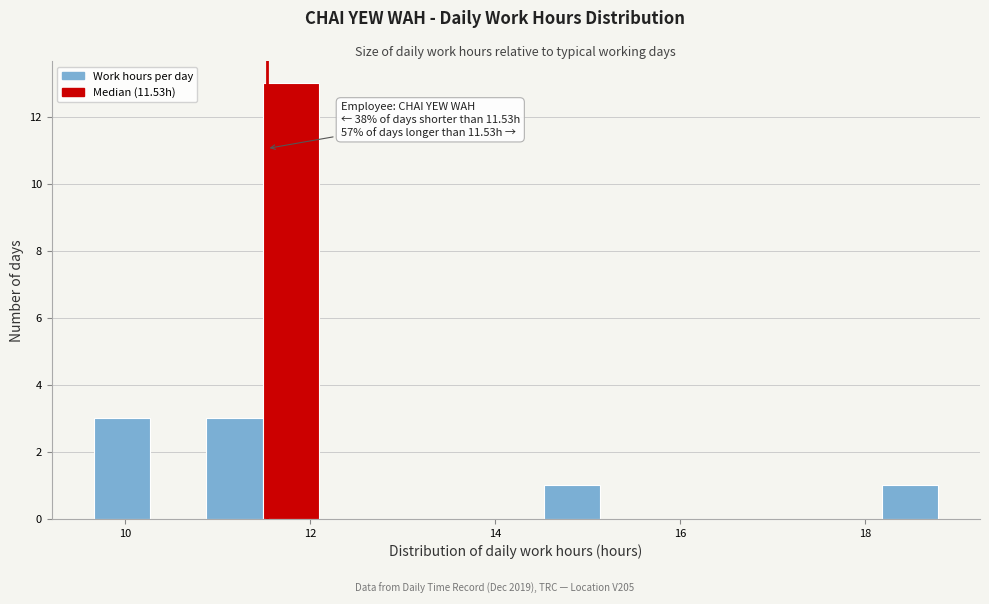

Around what value on the x-axis is the tallest bar? Give the approximate position of its centre, as read against the axis.

11.8